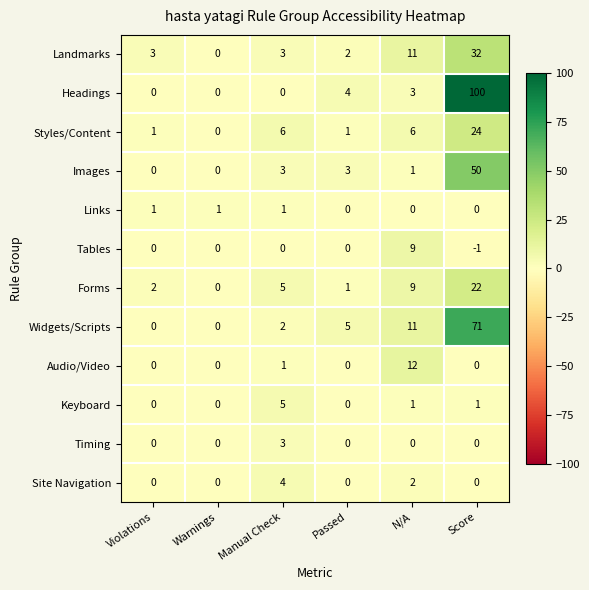

What is the maximum value shown in the chart?

100